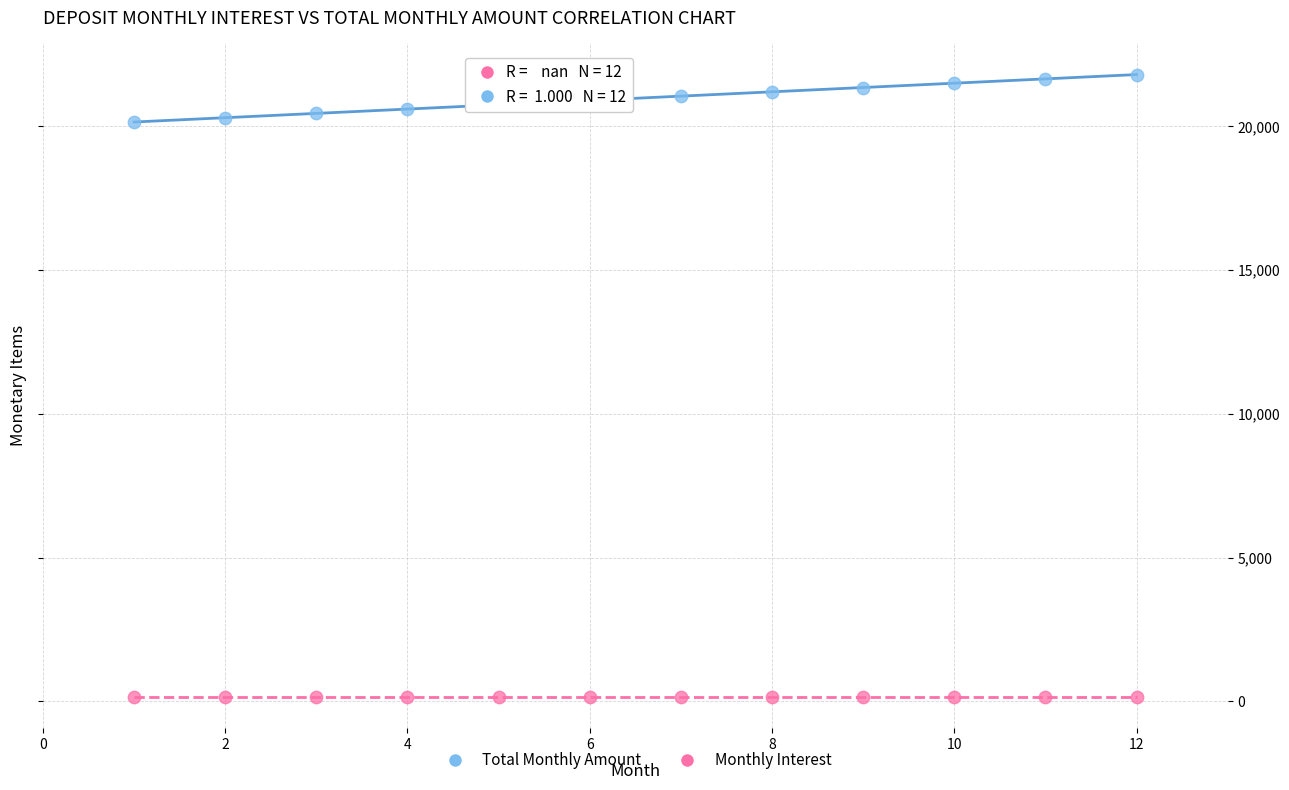

Which series reaches the maximum Y coordinate?

Total Monthly Amount